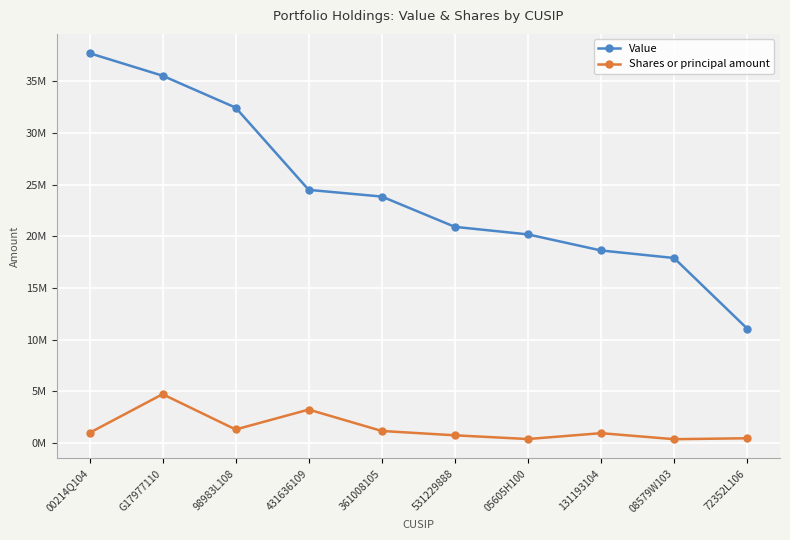

True or false: Shares or principal amount has a value of 8292901 at G17977110.

False